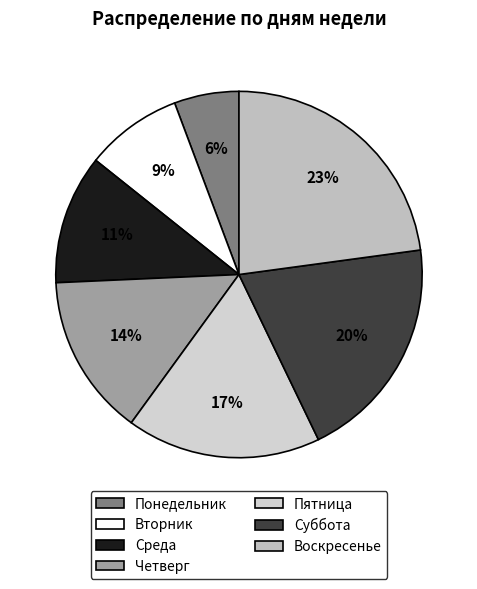

To the nearest percent, what is the combined percentage of Пятница and Четверг?

31%